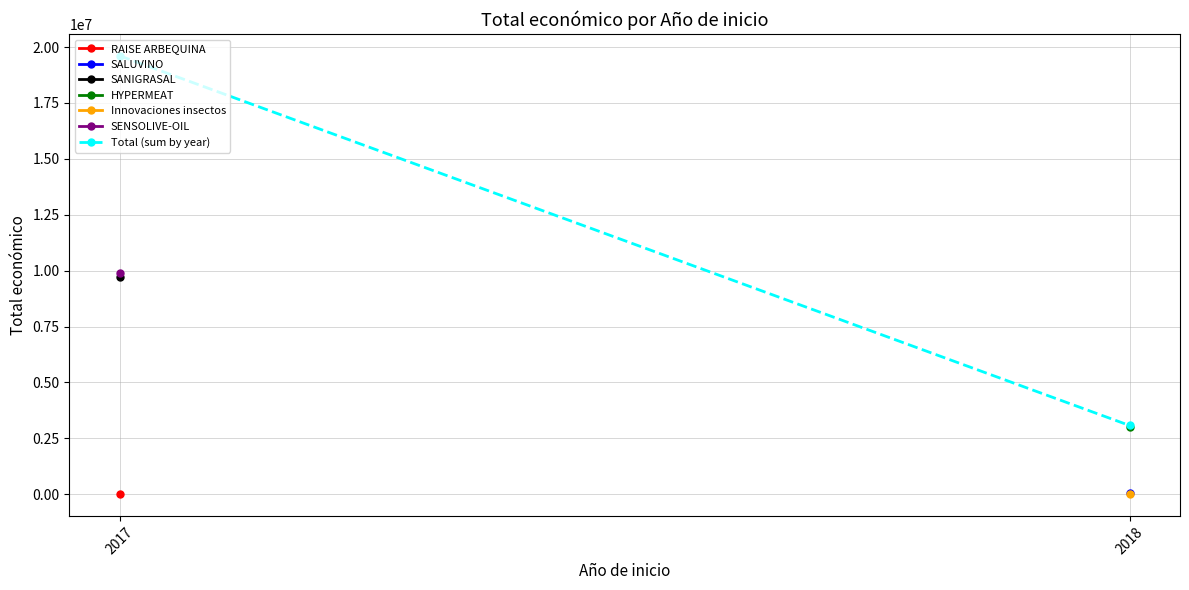

Reading left to right, list all the values displayed in this chart.

2017=19605478	2018=3075025